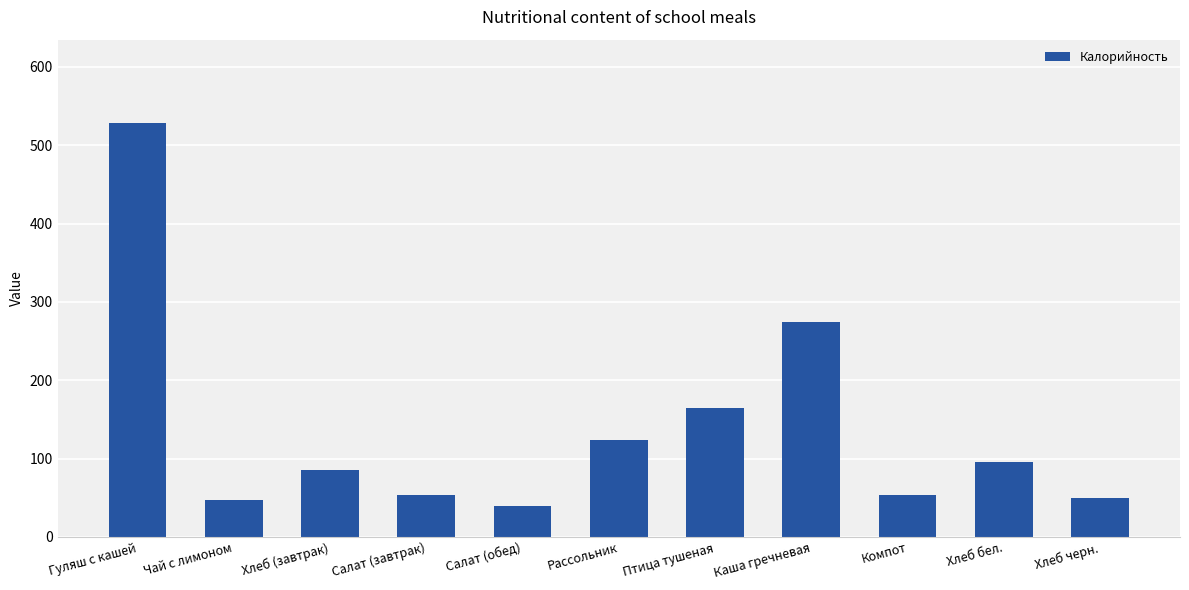

How many values are below 86?

5